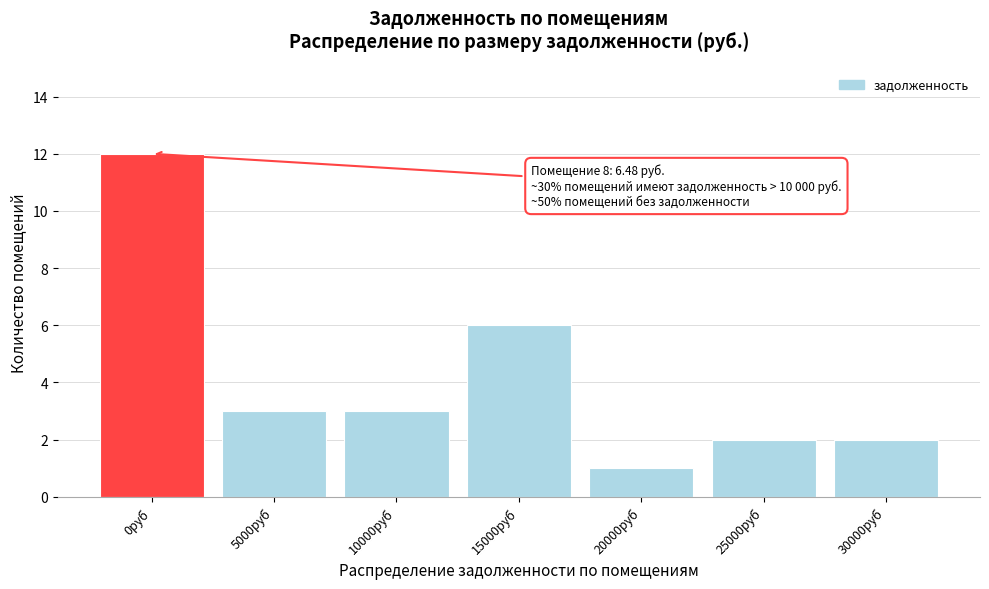

Reading left to right, transcribe all the data shown in this chart.

0руб=12	5000руб=3	10000руб=3	15000руб=6	20000руб=1	25000руб=2	30000руб=2